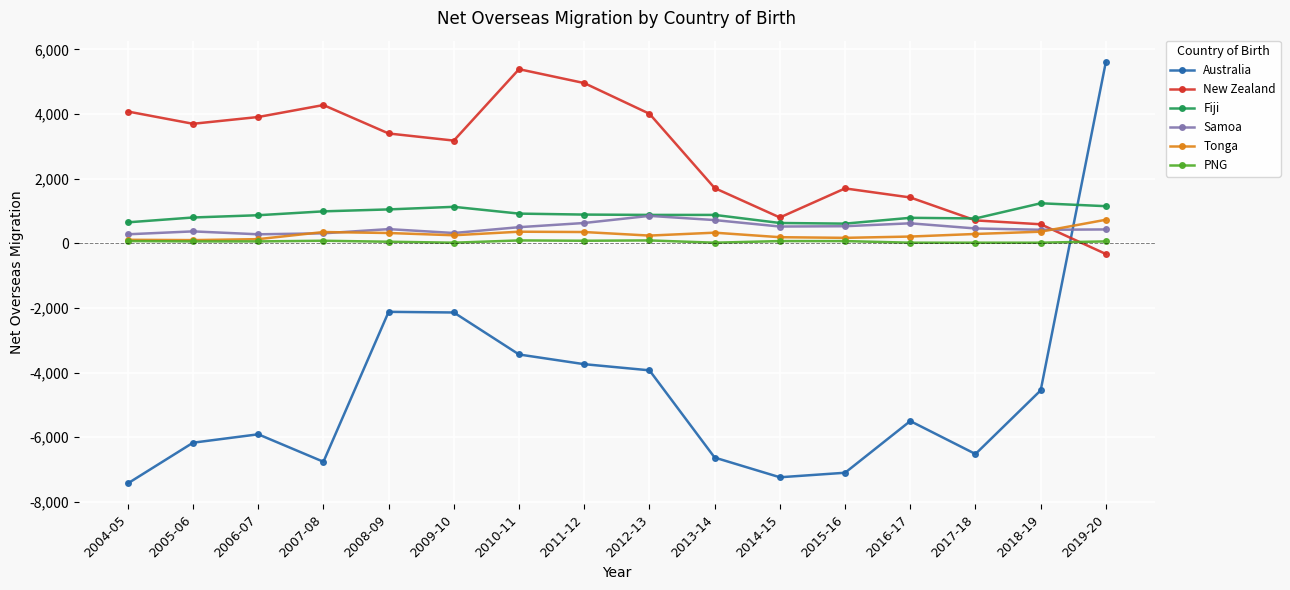

Between 2006-07 and 2019-20, which series saw the biggest shift?

Australia